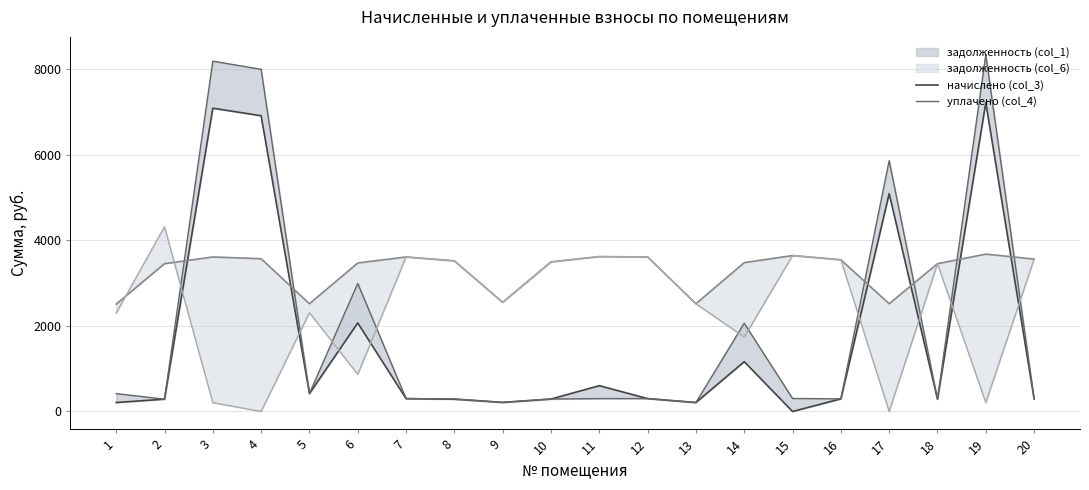

The задолженность (col_1) (line) series shows 286.5 at 8. True or false?

True